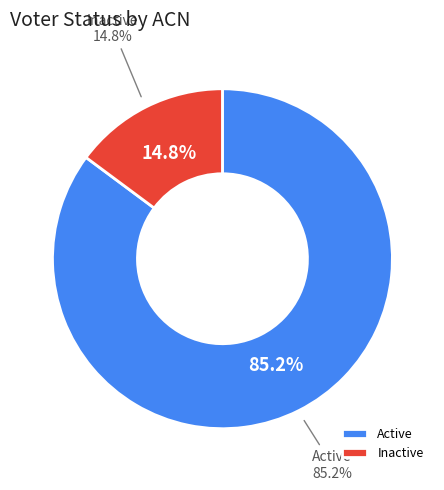

Does Inactive account for over 50% of the chart?

No